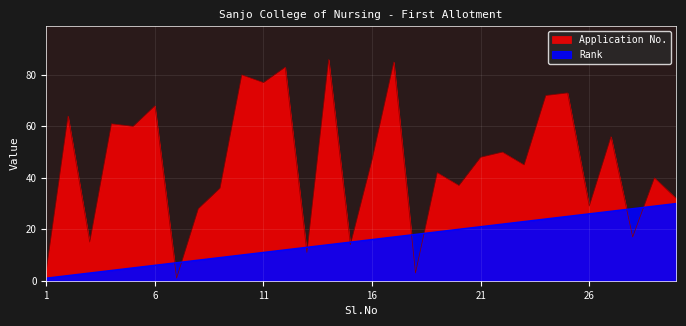

Reading left to right, list all the values displayed in this chart.

Rank: 1	2	3	4	5	6	7	8	9	10	11	12	13	14	15	16	17	18	19	20	21	22	23	24	25	26	27	28	29	30
Application No.: 4	64	15	61	60	68	1	28	36	80	77	83	11	86	14	47	85	3	42	37	48	50	45	72	73	29	56	17	40	32